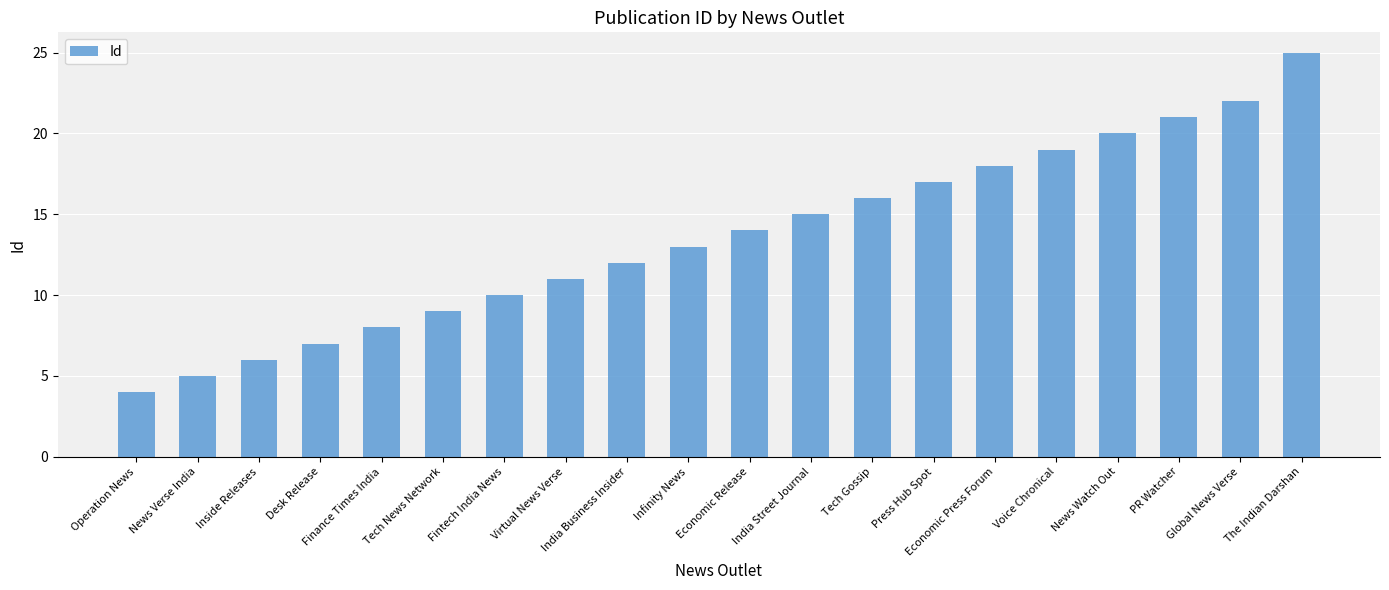

List the labels in order of value, smallest first.

Operation News, News Verse India, Inside Releases, Desk Release, Finance Times India, Tech News Network, Fintech India News, Virtual News Verse, India Business Insider, Infinity News, Economic Release, India Street Journal, Tech Gossip, Press Hub Spot, Economic Press Forum, Voice Chronical, News Watch Out, PR Watcher, Global News Verse, The Indian Darshan